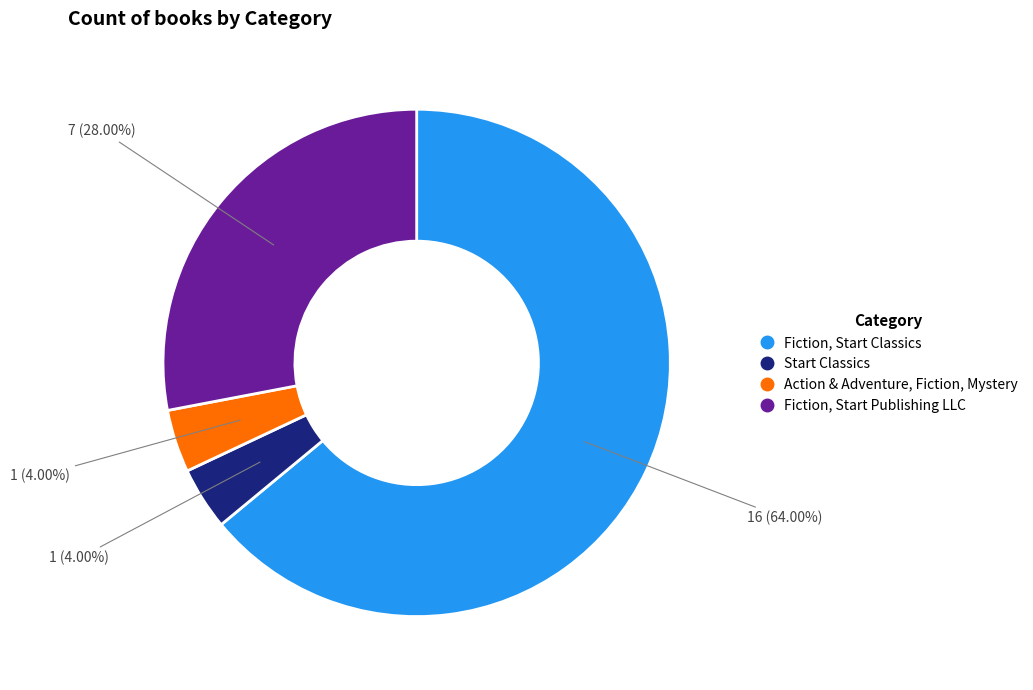

What percentage do Action & Adventure, Fiction, Mystery and Start Classics together represent?

8.0%